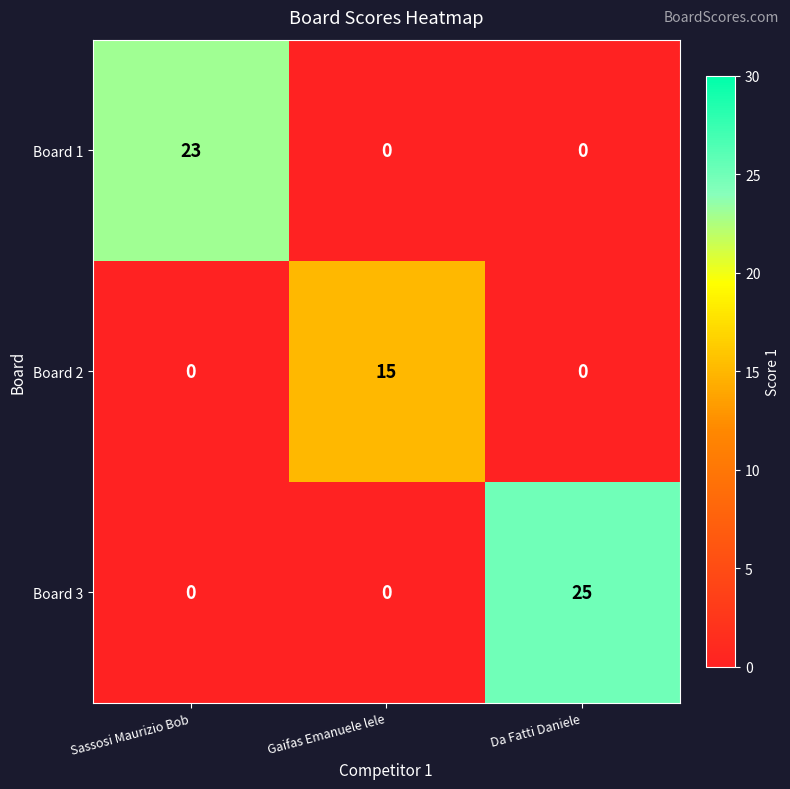

Which category has the highest value across all series?

Da Fatti Daniele